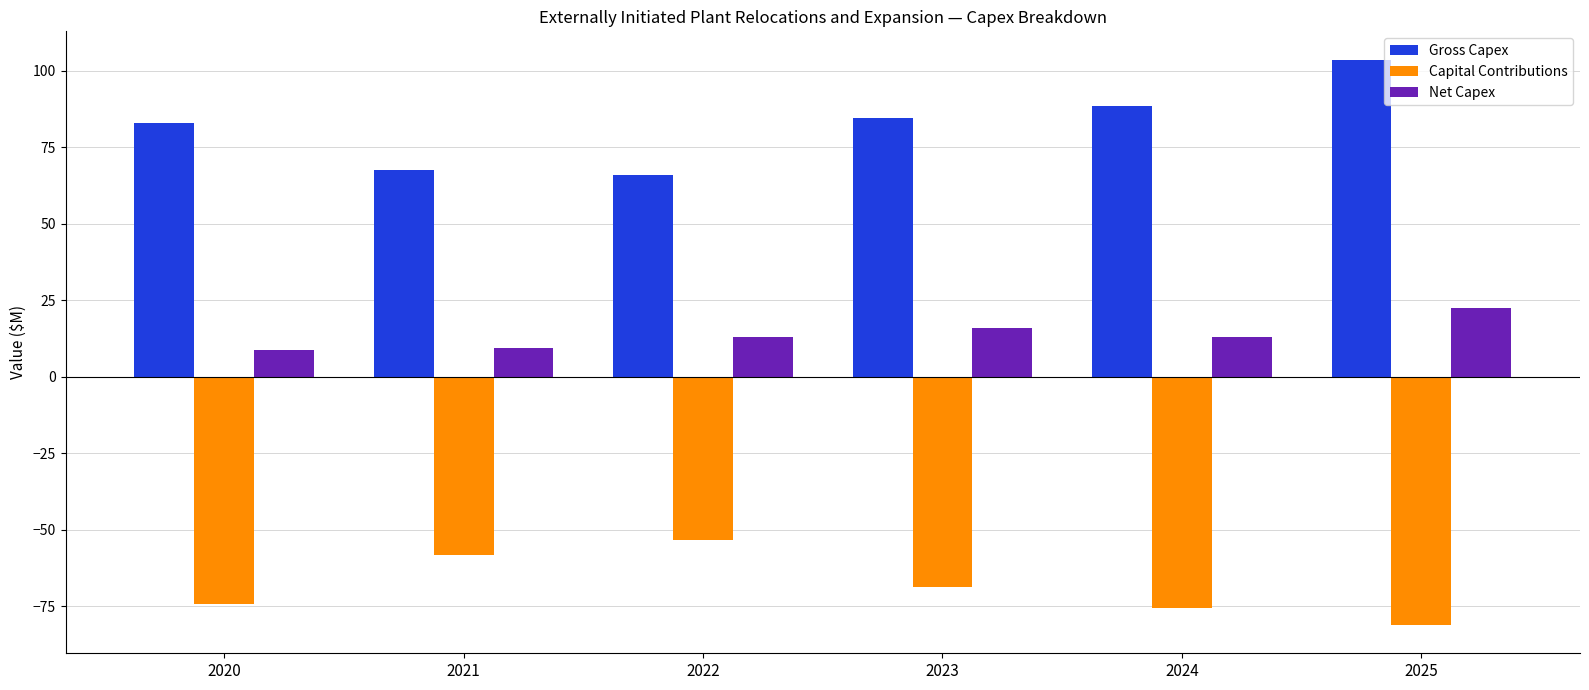

How many values in the Capital Contributions series are below -68?

4